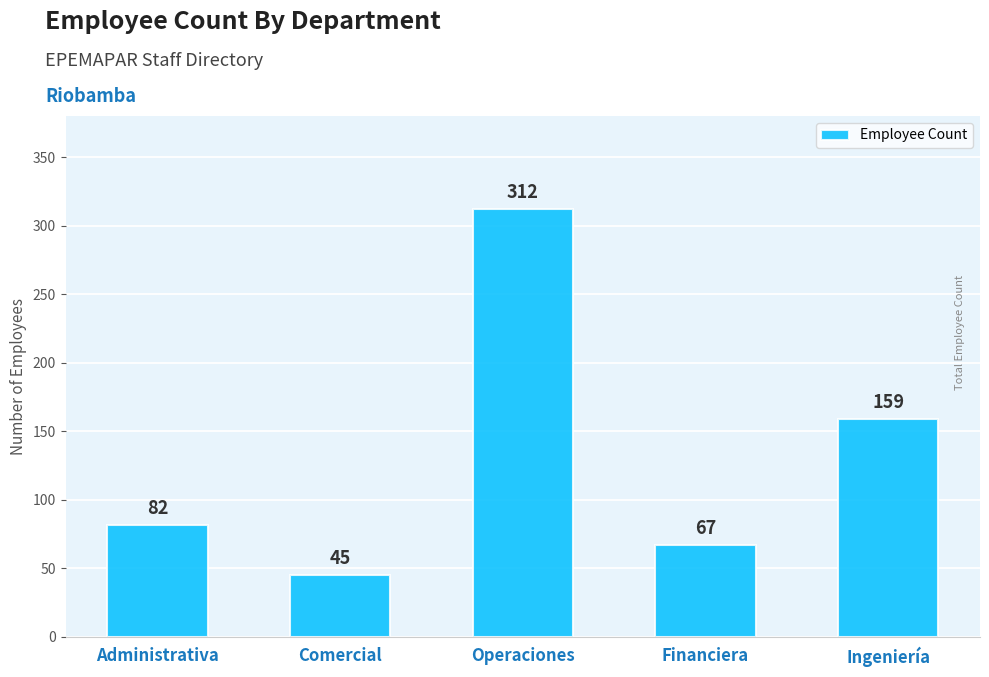

What is the label of the 3rd bar from the right?

Operaciones